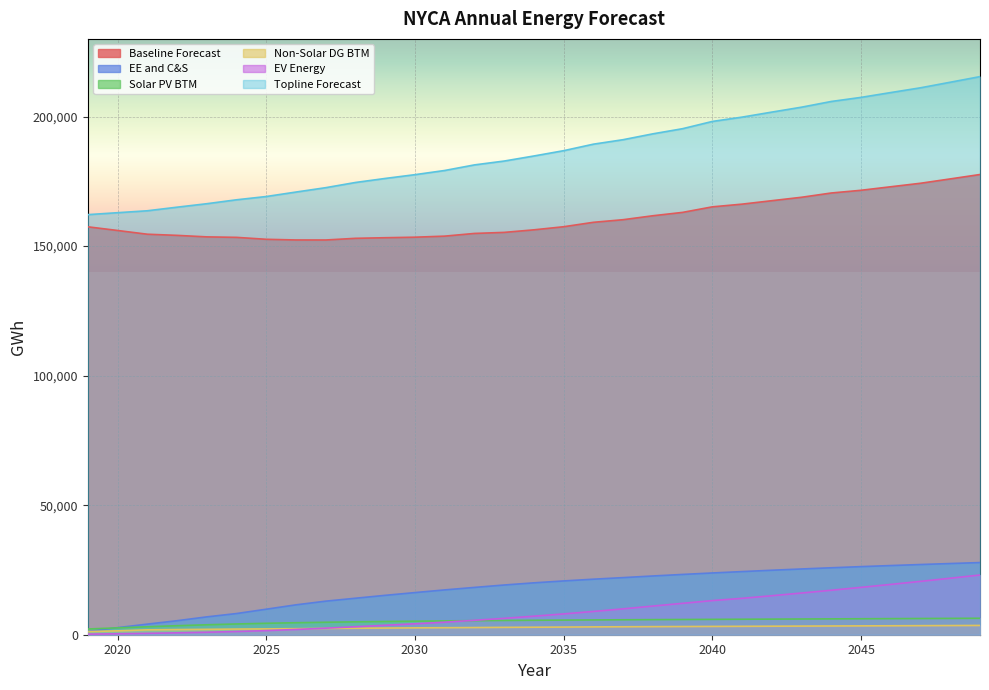

At which label is Solar PV BTM closest to 4279?

2024